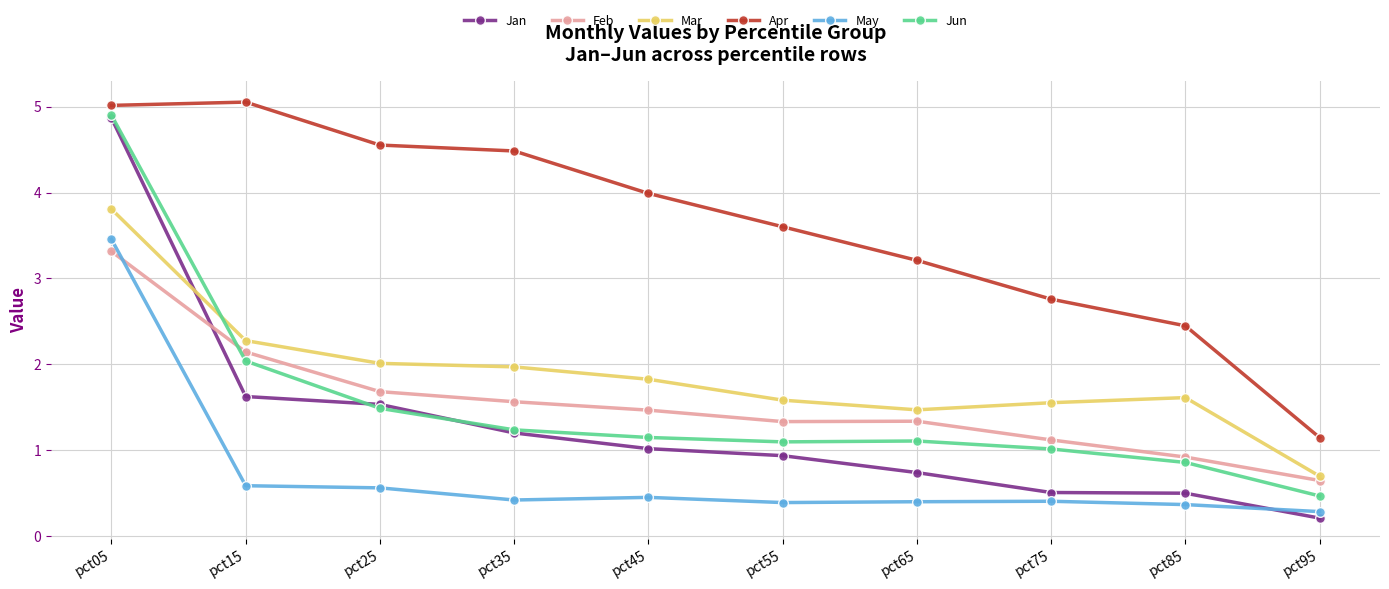

The Mar series shows 0.6 at pct65. True or false?

False